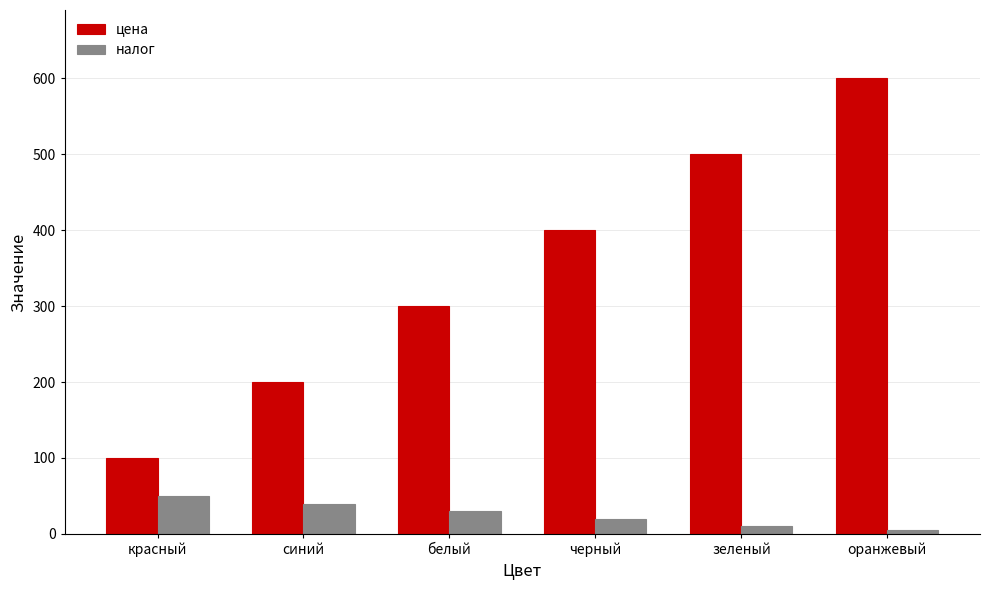

Which series changed the most between синий and оранжевый?

цена